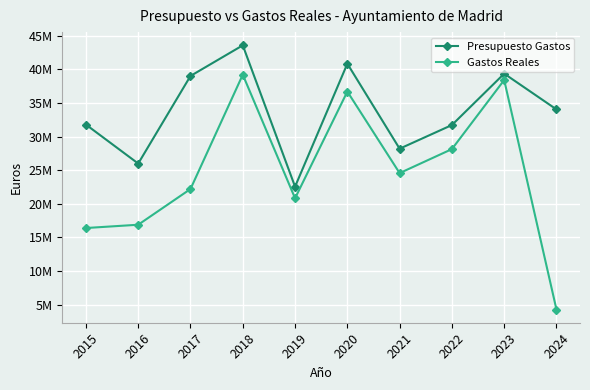

How many interior local peaks does the Presupuesto Gastos series have?

3